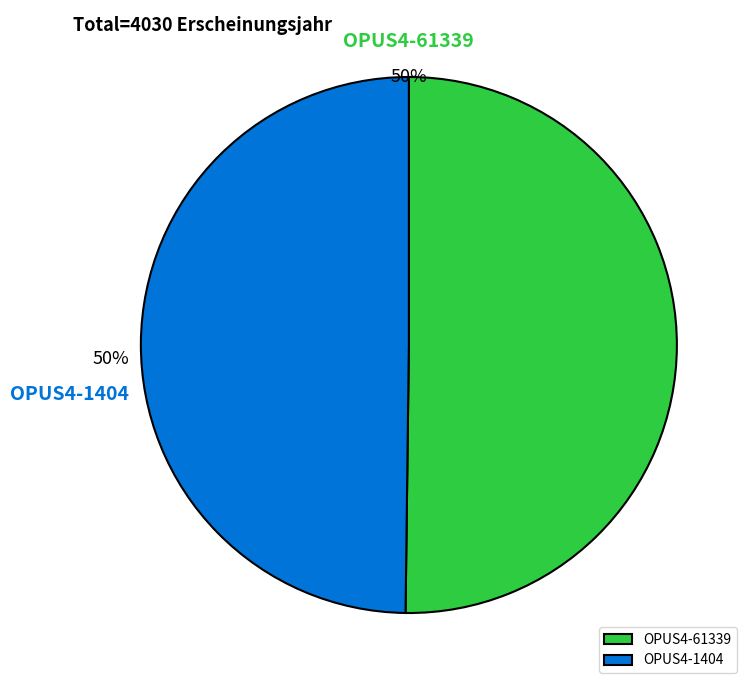

True or false: OPUS4-61339 accounts for 50% of the total.

True